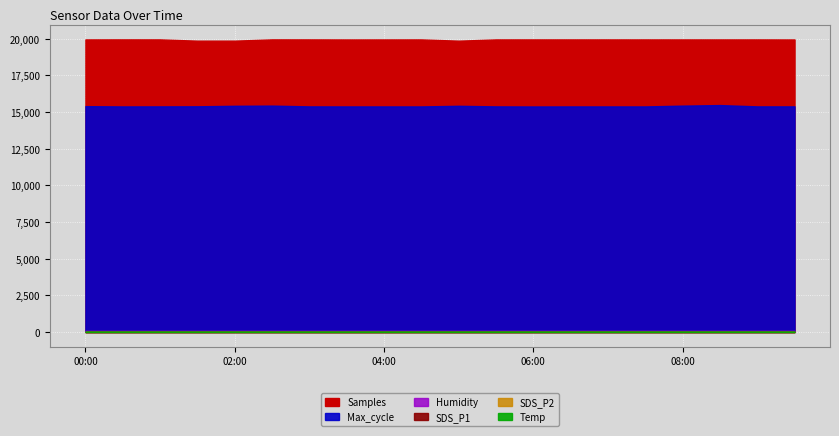

The SDS_P2 series shows 10.3 at 07:30. True or false?

False